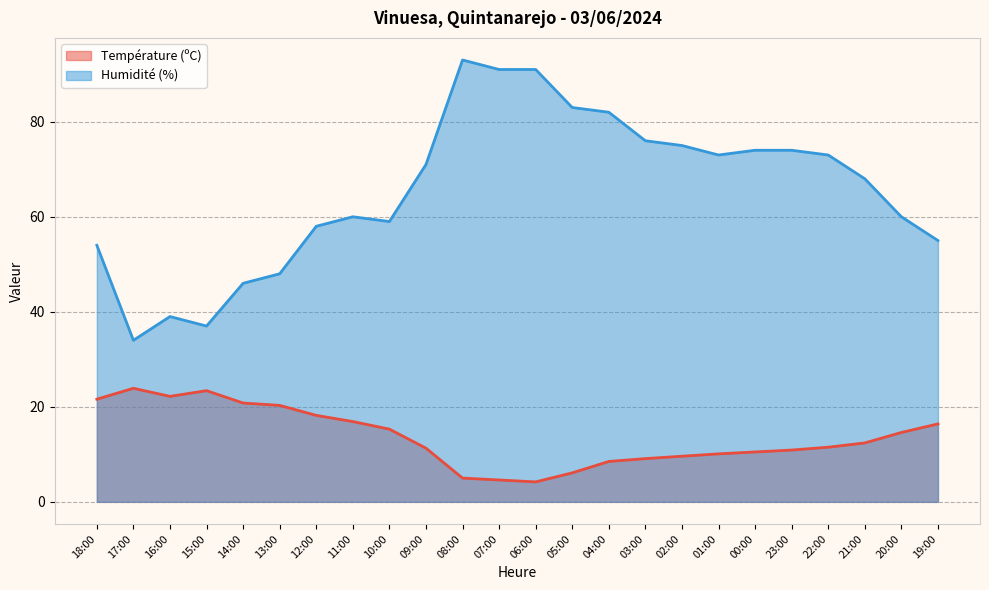

What is the label of the 13th point from the left?

06:00